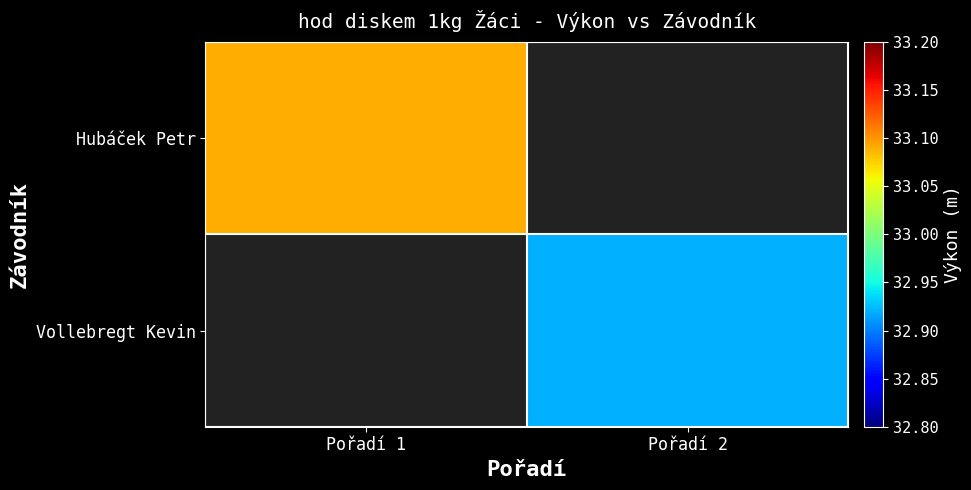

At which label does Vollebregt Kevin reach its peak?

Pořadí 1